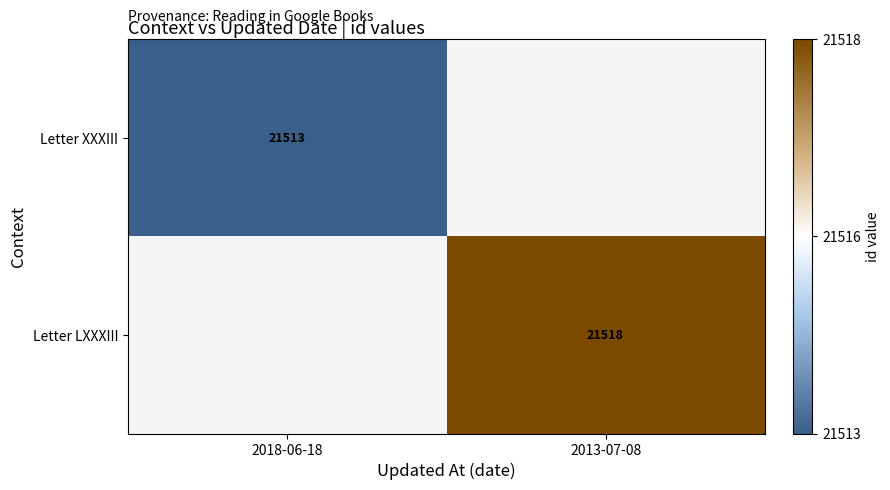

The Letter LXXXIII series shows 21518 at 2013-07-08. True or false?

True